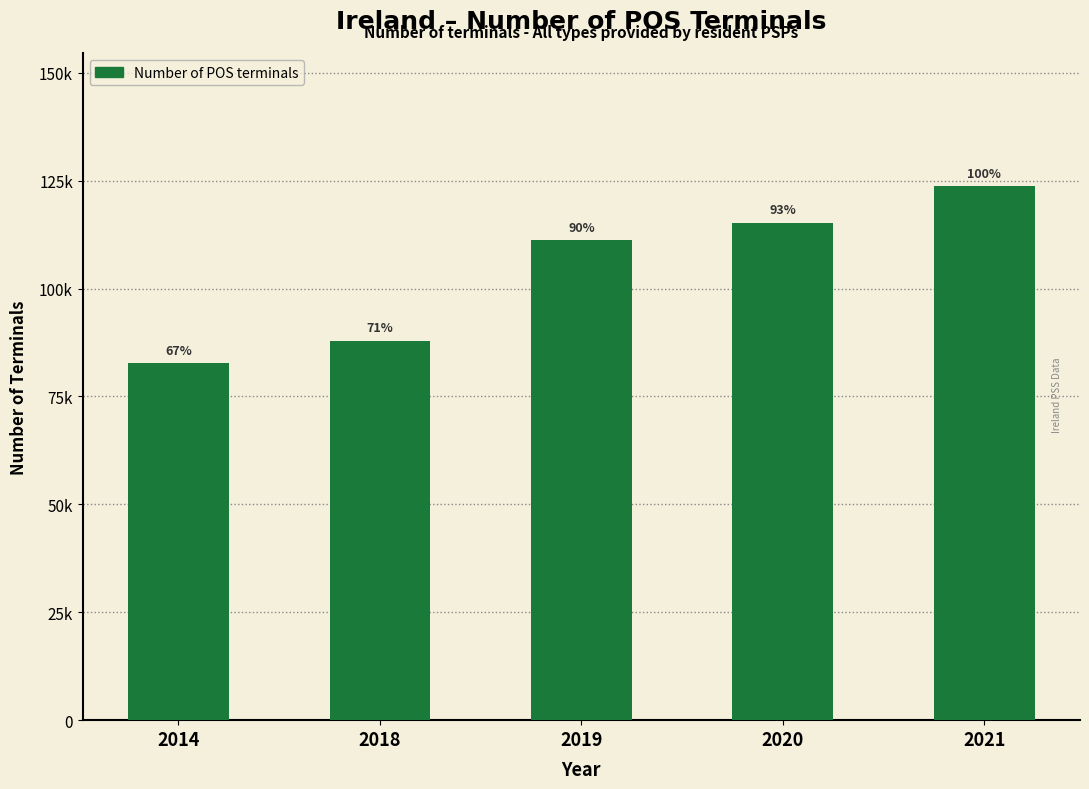

Are the bars horizontal?

No